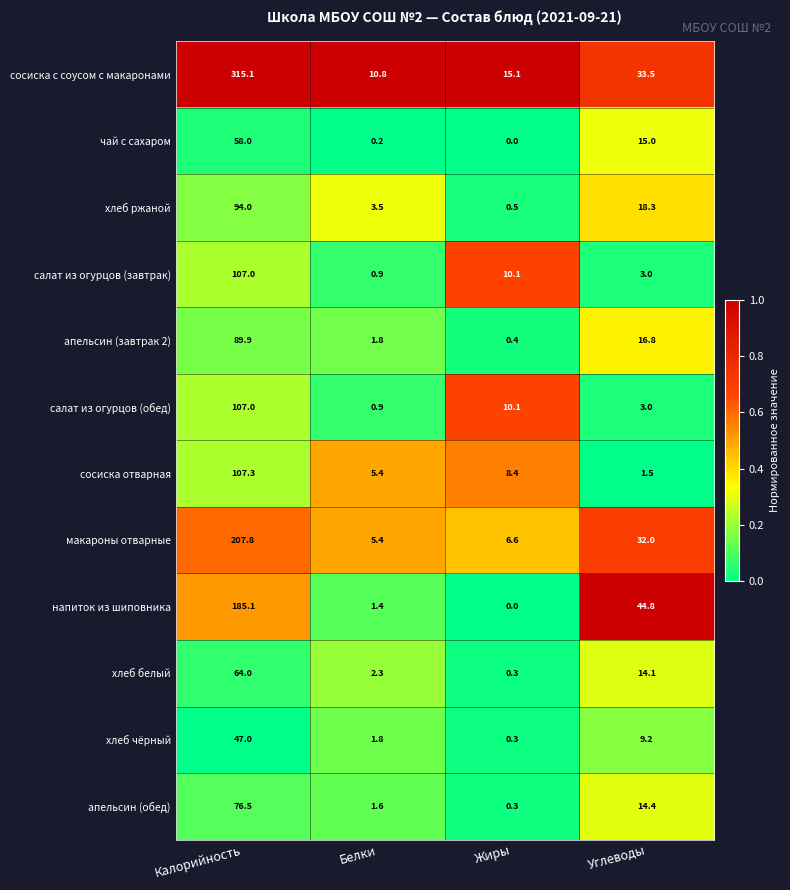

At which label does напиток из шиповника first exceed 44?

Калорийность